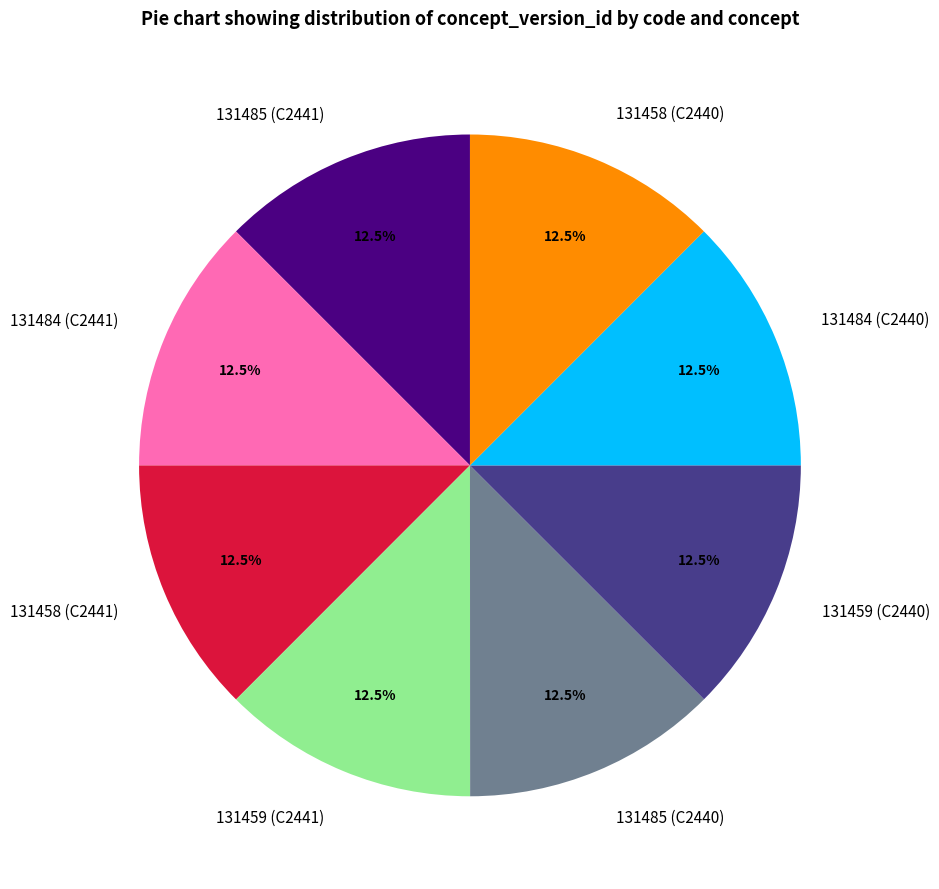

Is 131459 (C2440) the majority of the pie?

No